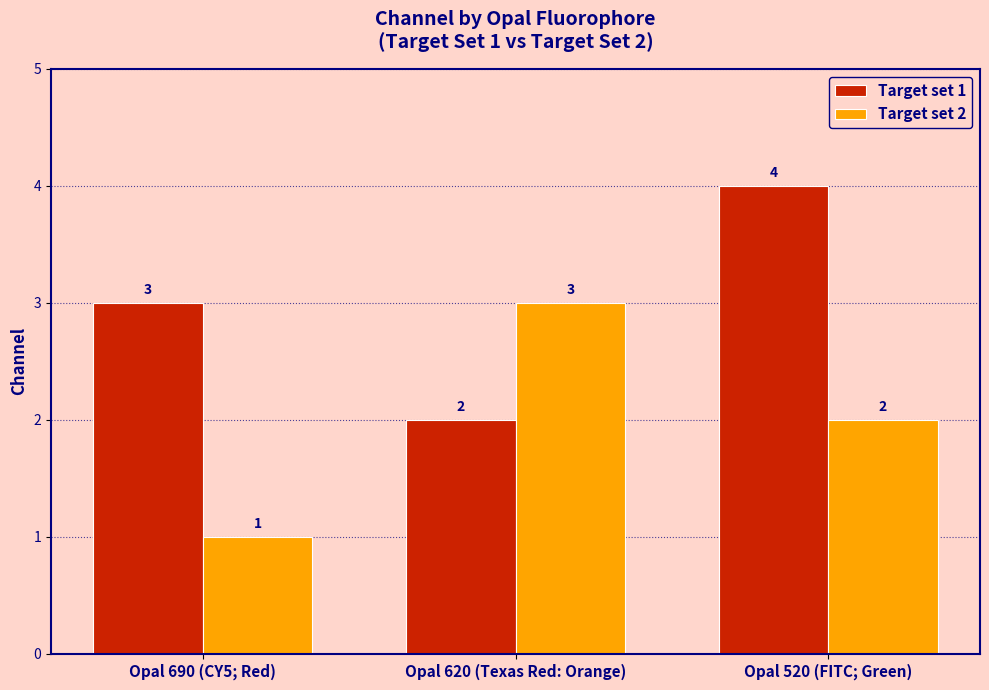

Reading left to right, transcribe all the data shown in this chart.

Target set 1: 3	2	4
Target set 2: 1	3	2